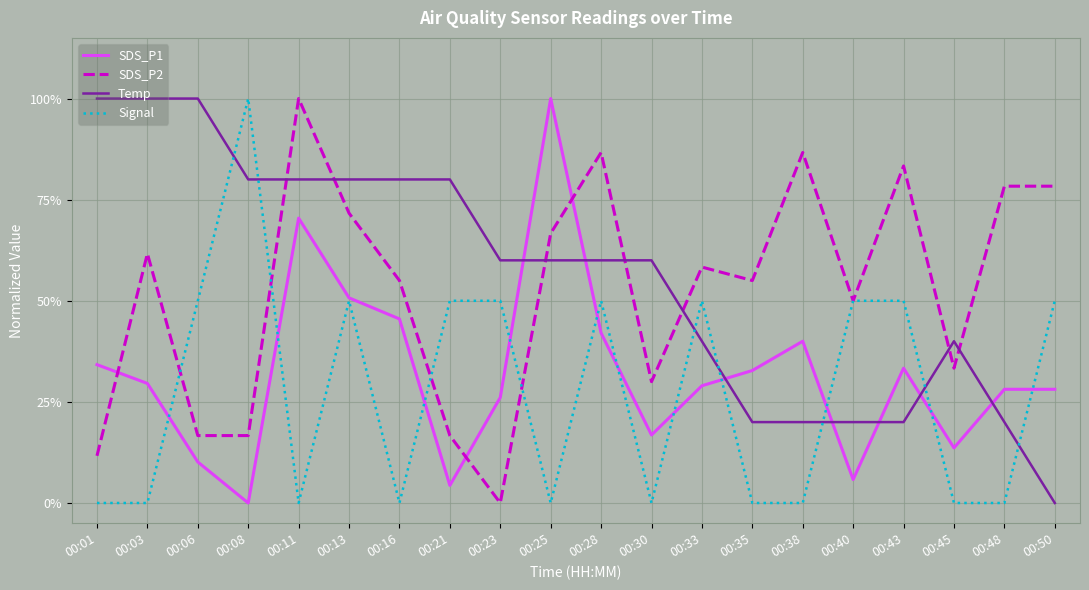

Where is SDS_P1 nearest to the value 0?

00:08